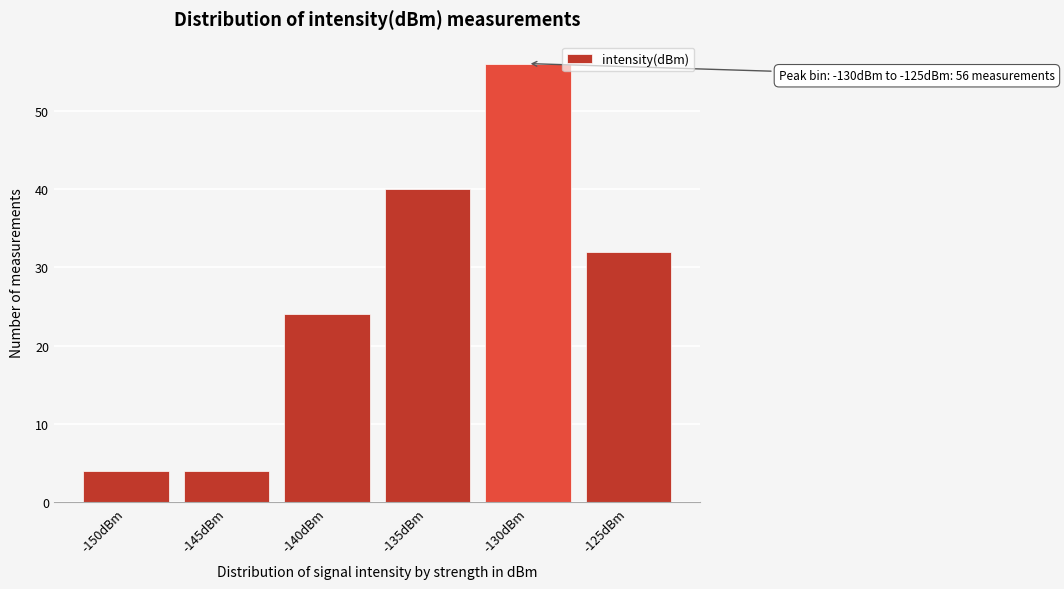

Reading right to left, transcribe all the data shown in this chart.

-125dBm=32	-130dBm=56	-135dBm=40	-140dBm=24	-145dBm=4	-150dBm=4